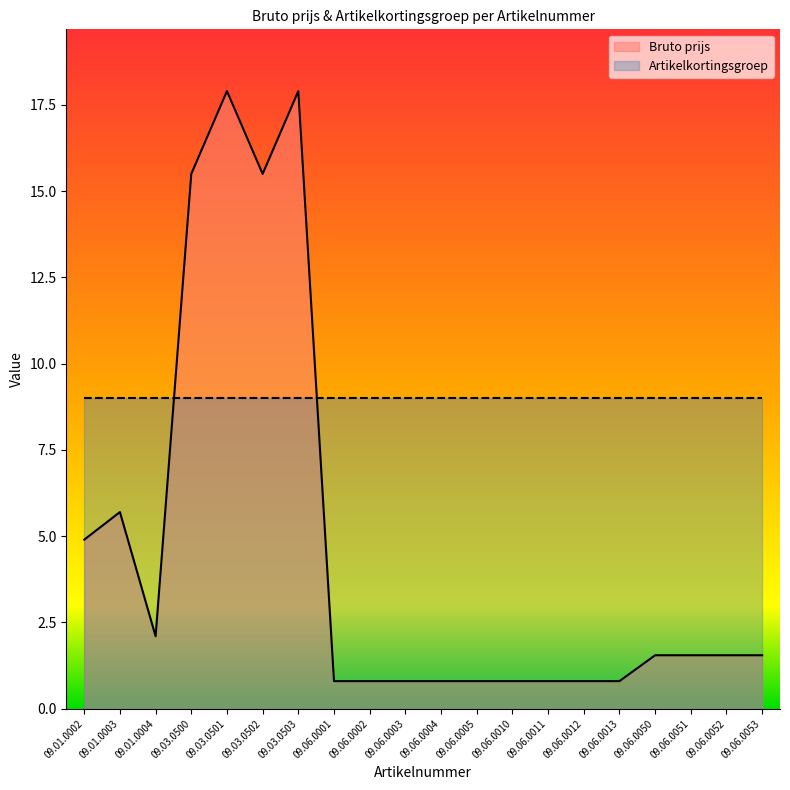

How many values exceed 1?

11